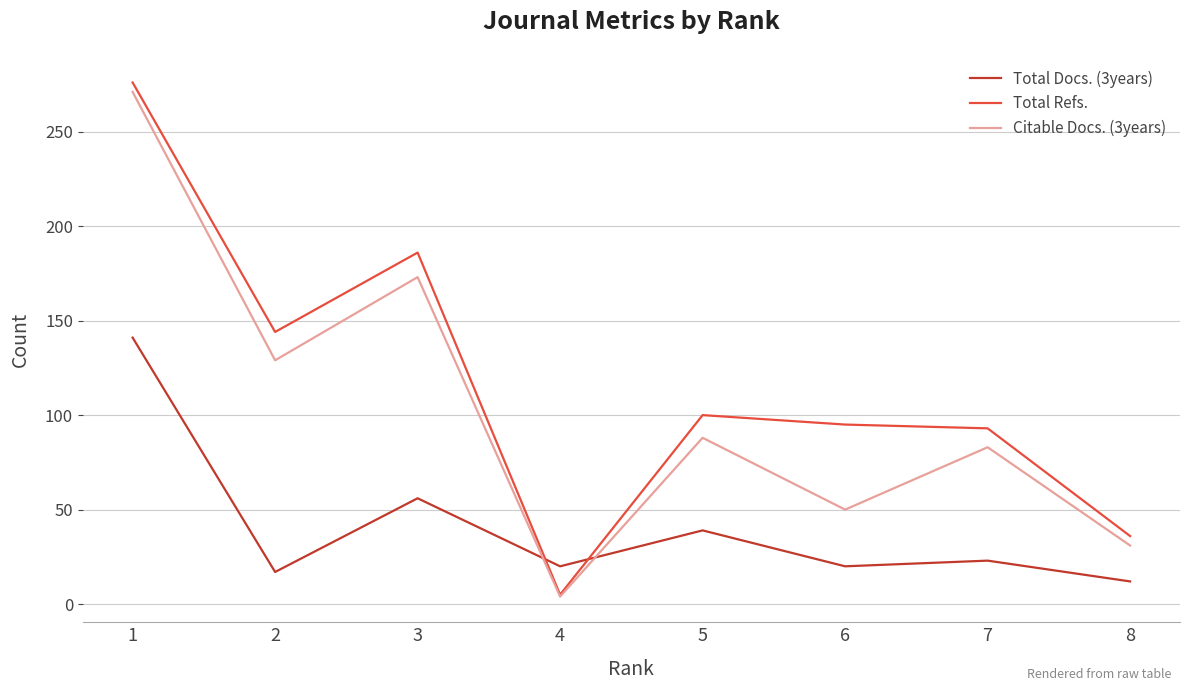

Is it true that Total Refs. equals 186 at 3?

True